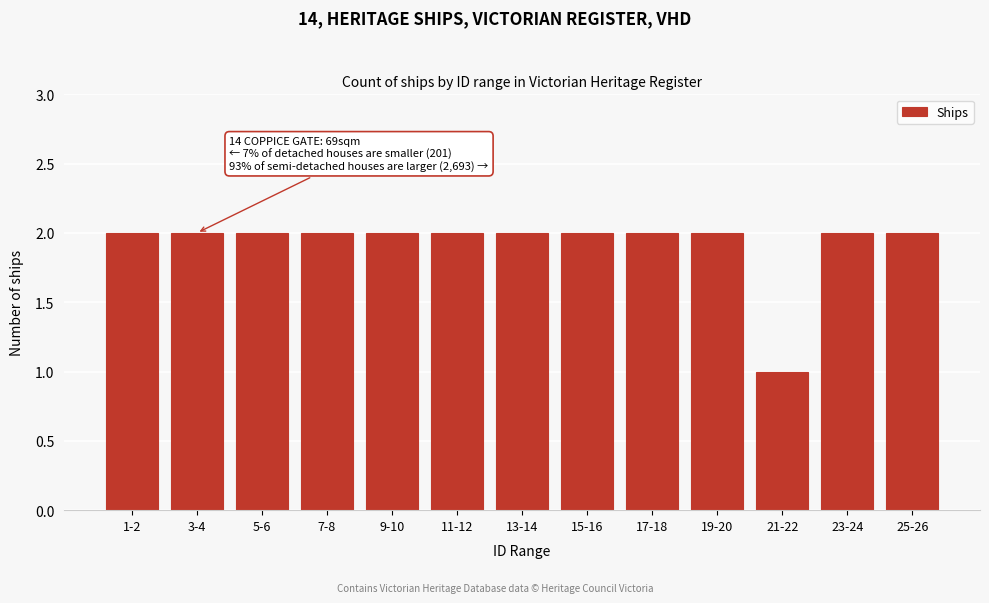

Reading right to left, extract all data points from this chart.

25-26=2	23-24=2	21-22=1	19-20=2	17-18=2	15-16=2	13-14=2	11-12=2	9-10=2	7-8=2	5-6=2	3-4=2	1-2=2